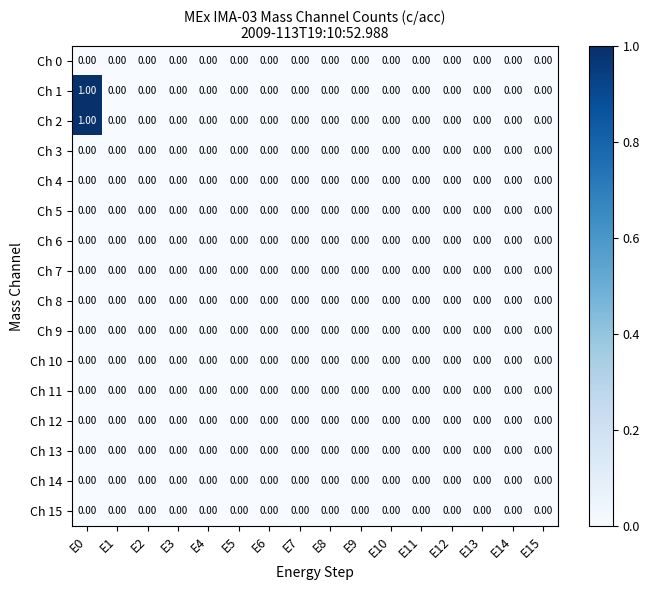

At which category is the sum across all series the highest?

E0